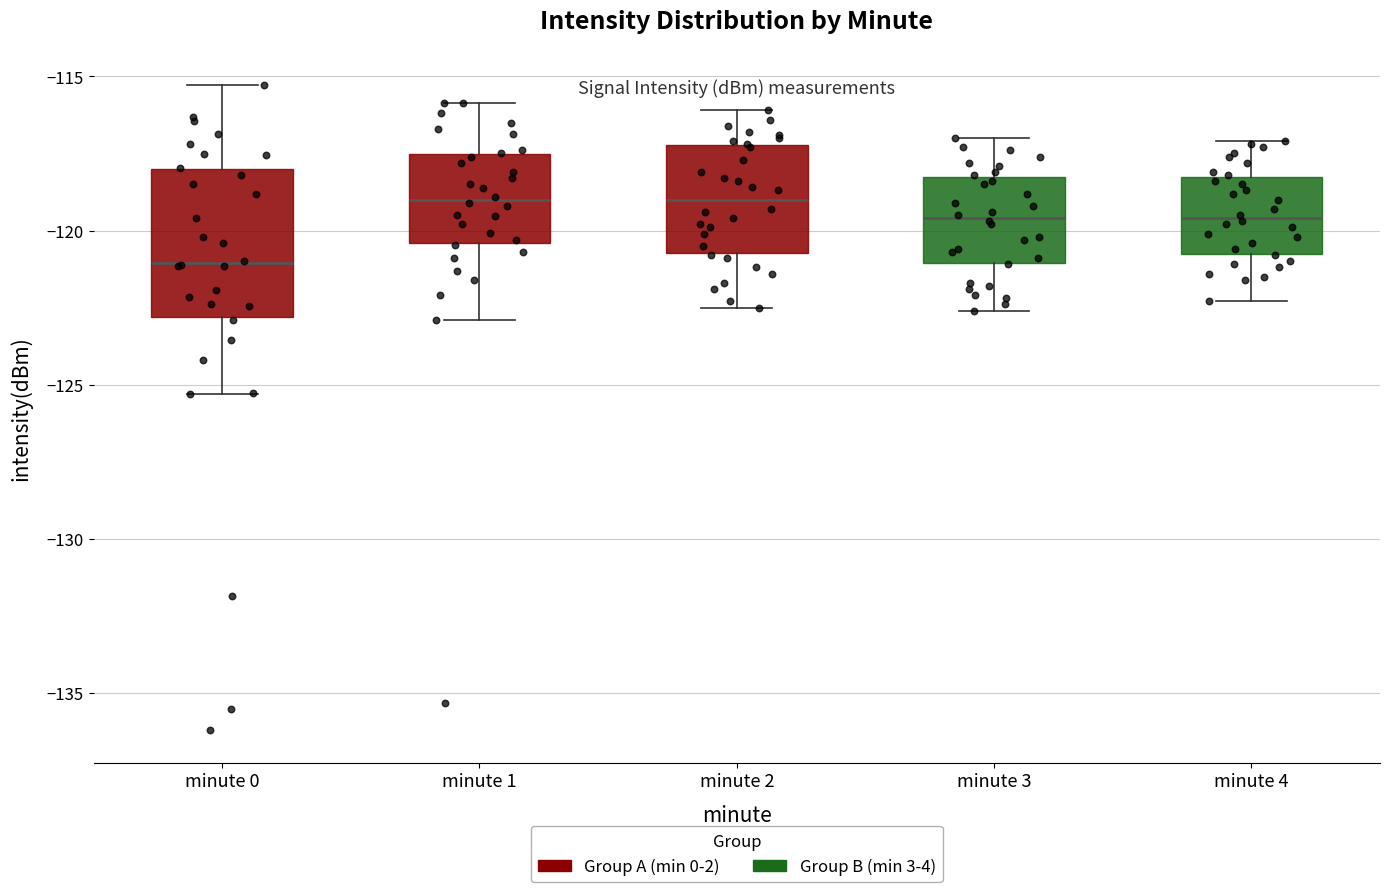

Reading left to right, transcribe this box plot: for each box, give where its median line is, the range the box spans, and where its two whiskers end, as read against the y-axis. The values are not printed on the chart, so give them approximately, as read against the axis.

minute 0: median -121.0, box -123.0 to -118.0, whiskers -125.5 to -115.5
minute 1: median -119.0, box -120.5 to -117.5, whiskers -123.0 to -116.0
minute 2: median -119.0, box -120.5 to -117.0, whiskers -122.5 to -116.0
minute 3: median -119.5, box -121.0 to -118.0, whiskers -122.5 to -117.0
minute 4: median -119.5, box -120.5 to -118.0, whiskers -122.5 to -117.0